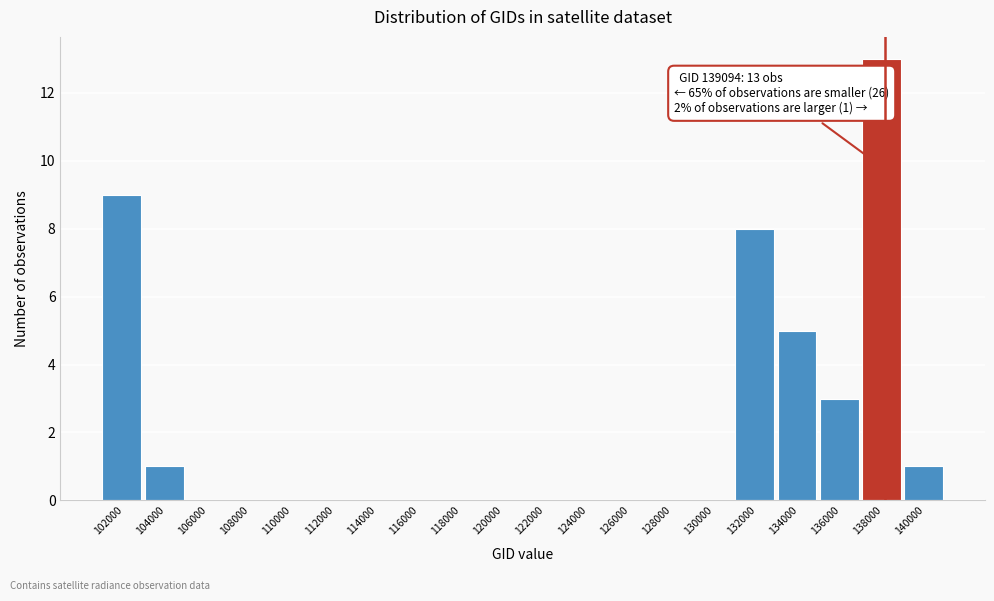

Reading left to right, extract all data points from this chart.

102000=9	104000=1	106000=0	108000=0	110000=0	112000=0	114000=0	116000=0	118000=0	120000=0	122000=0	124000=0	126000=0	128000=0	130000=0	132000=8	134000=5	136000=3	138000=13	140000=1